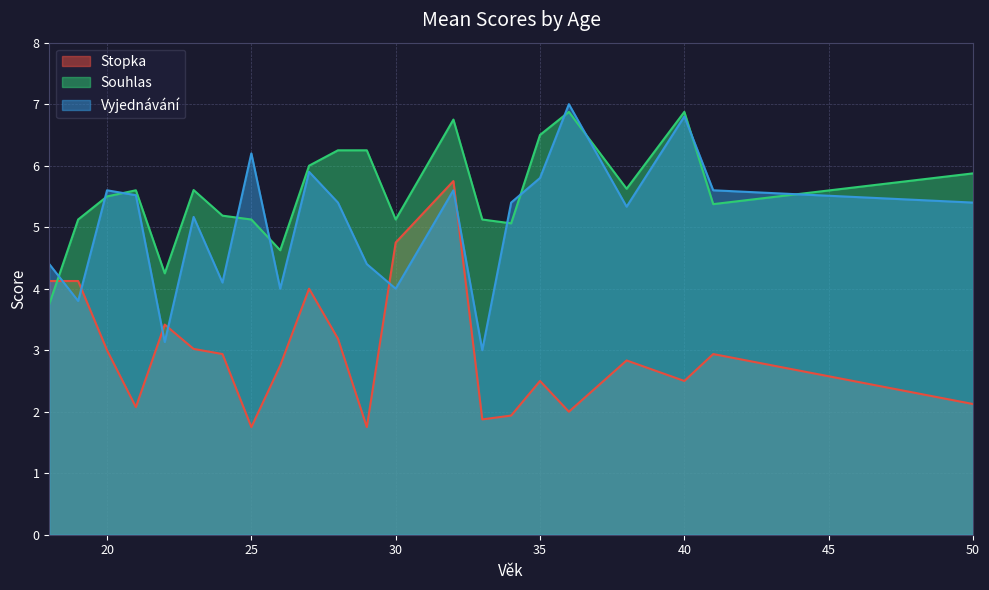

Count the number of data series in this chart.

3